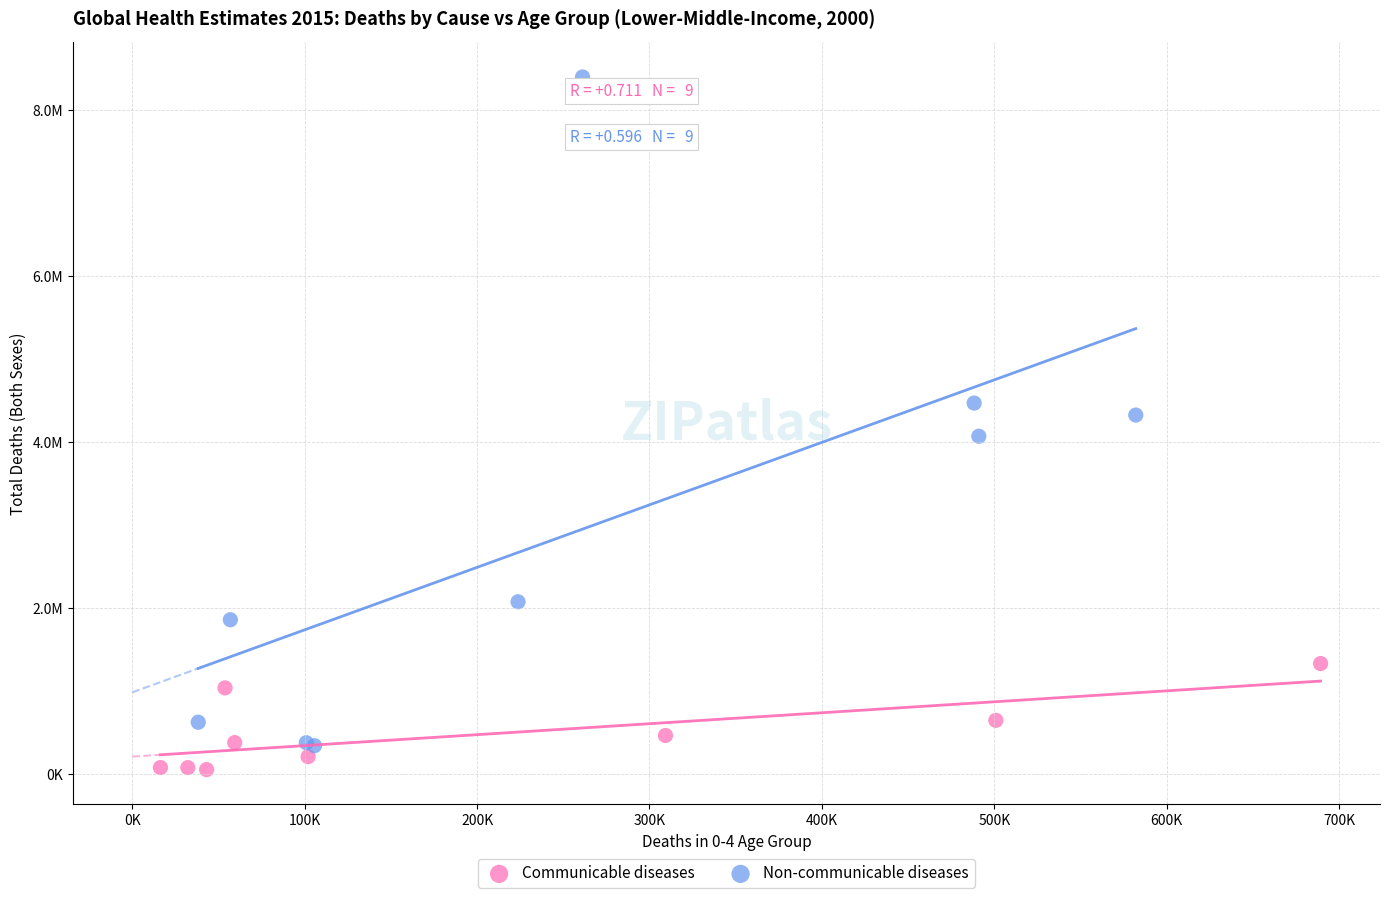

What are all the series names shown in the legend?

Communicable diseases, Non-communicable diseases